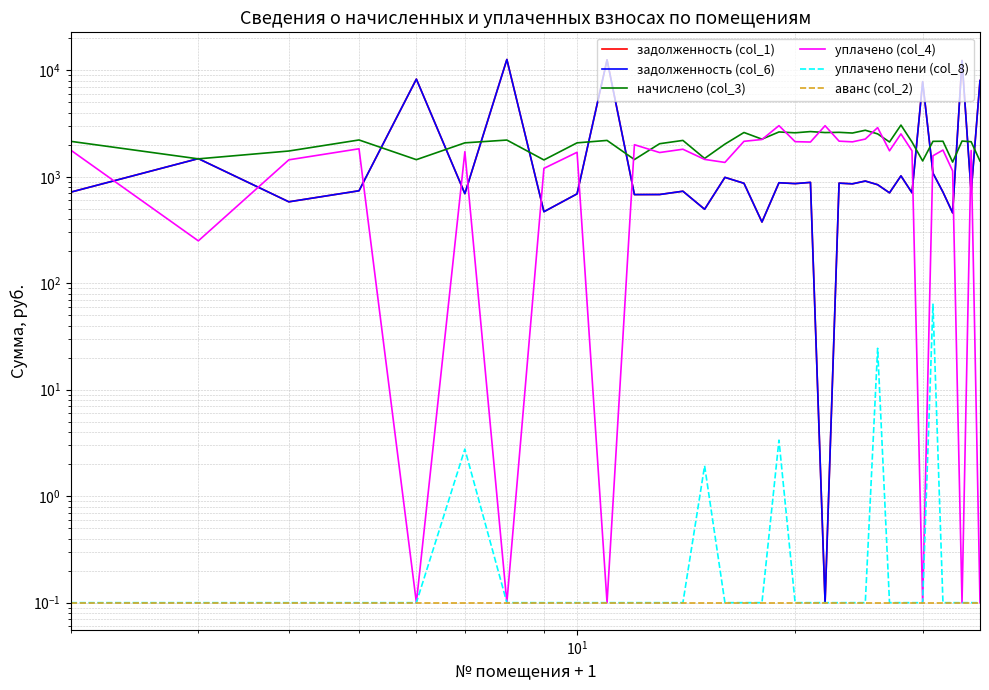

Is the value of уплачено (col_4) at 26 greater than the value of задолженность (col_6) at 22?

Yes